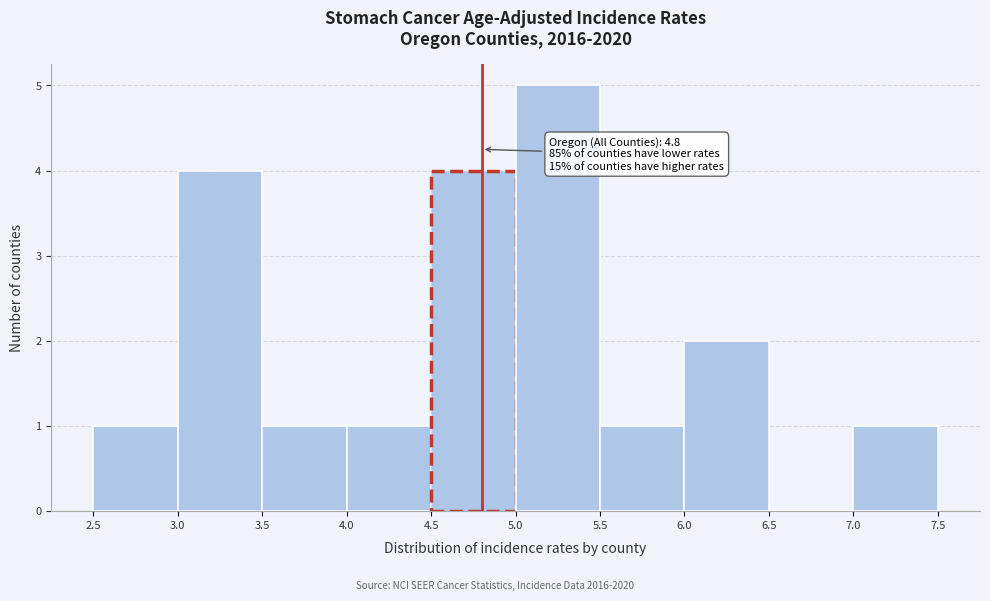

Which range on the x-axis has the tallest bar?

5.0 to 5.5